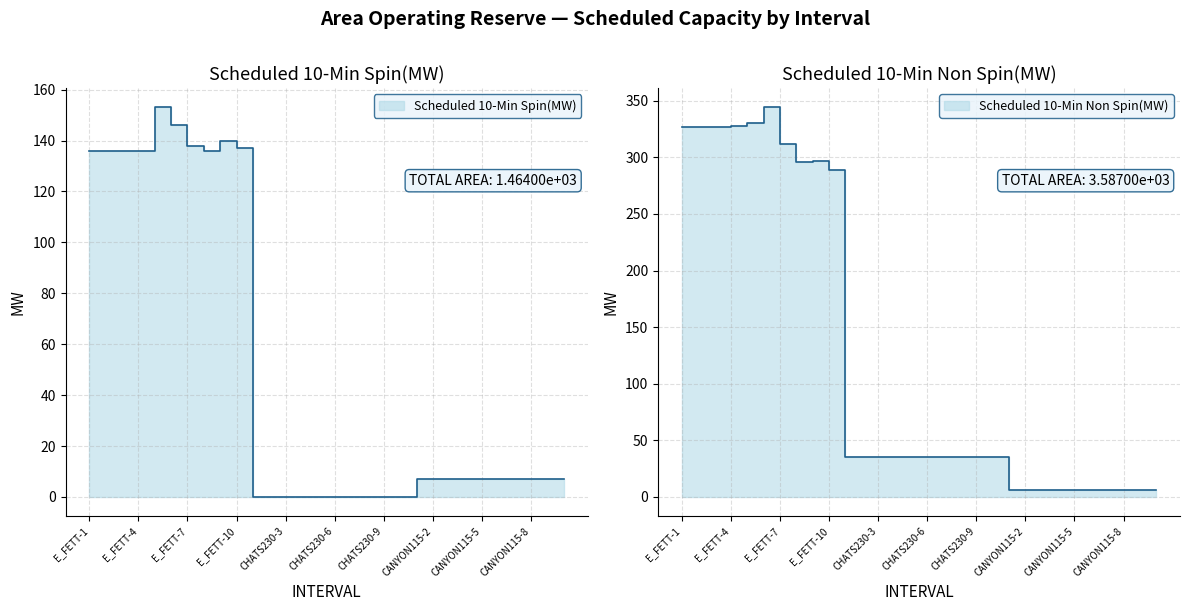

What is the label of the 19th point from the right?

CHATS230-2